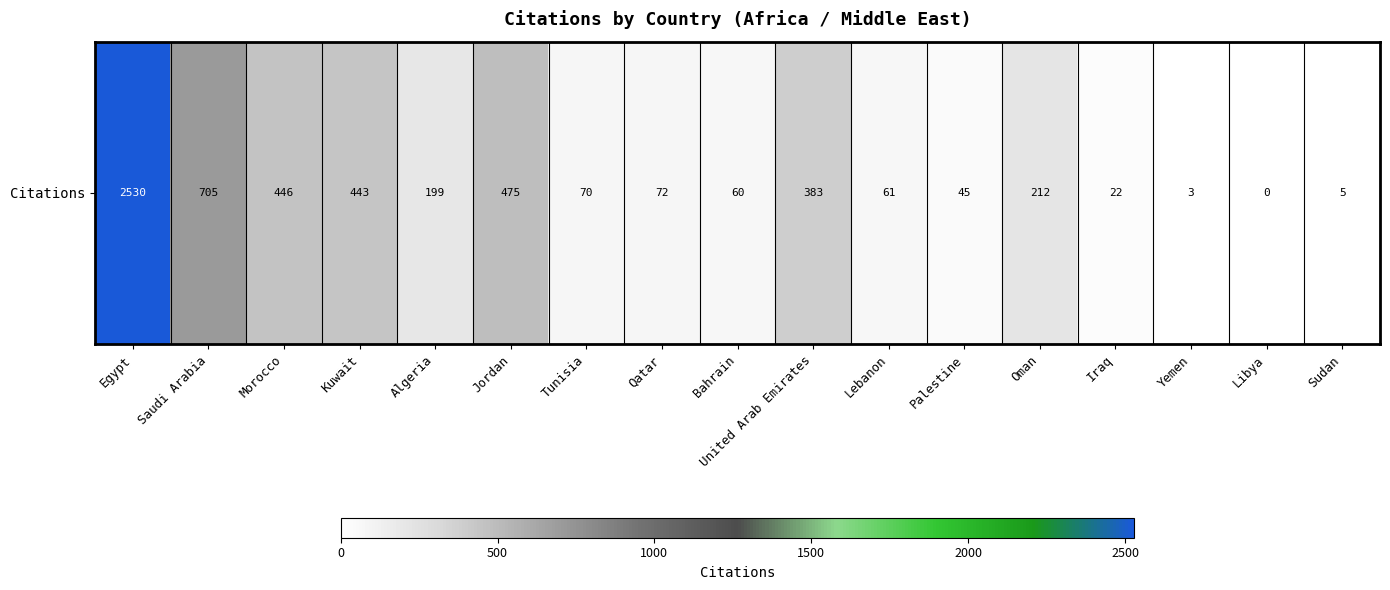

Between Qatar and Egypt, which is larger?

Egypt